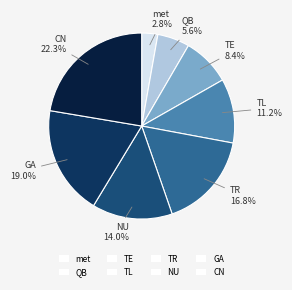

What is the largest slice in the pie chart?

CN